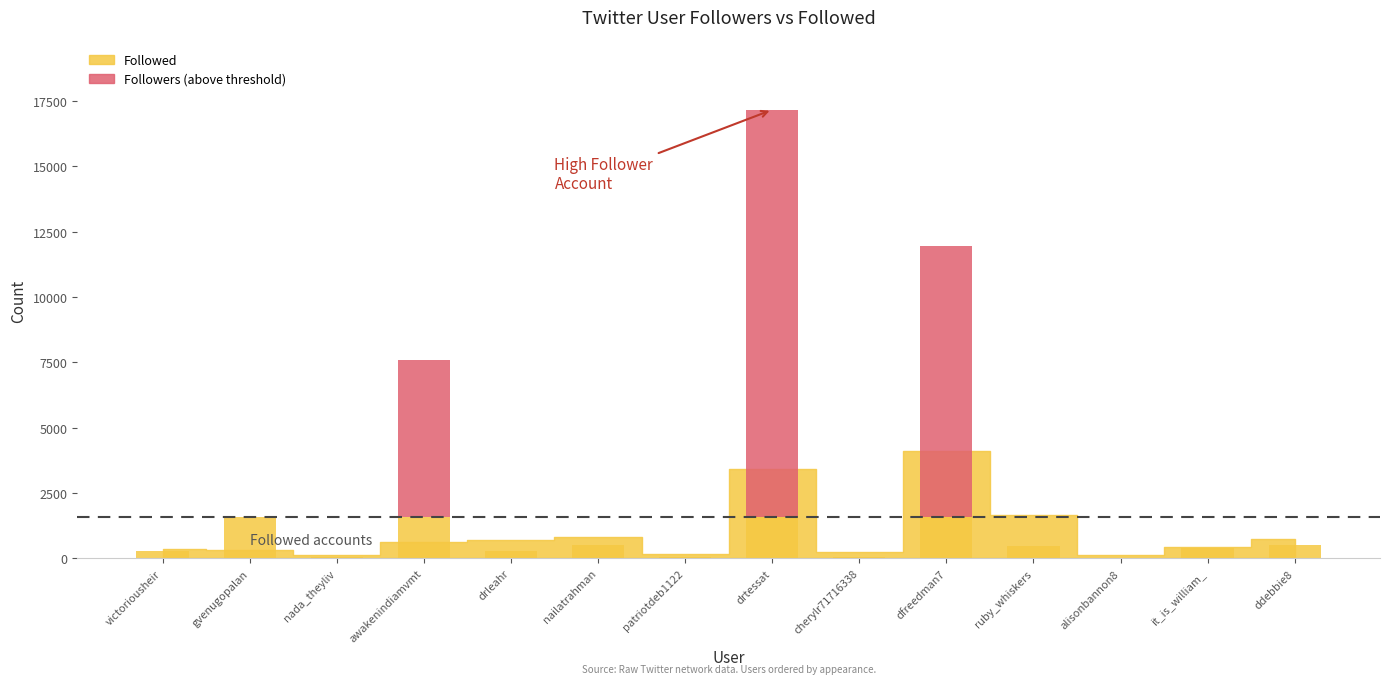

At which label does Followed reach its peak?

dfreedman7